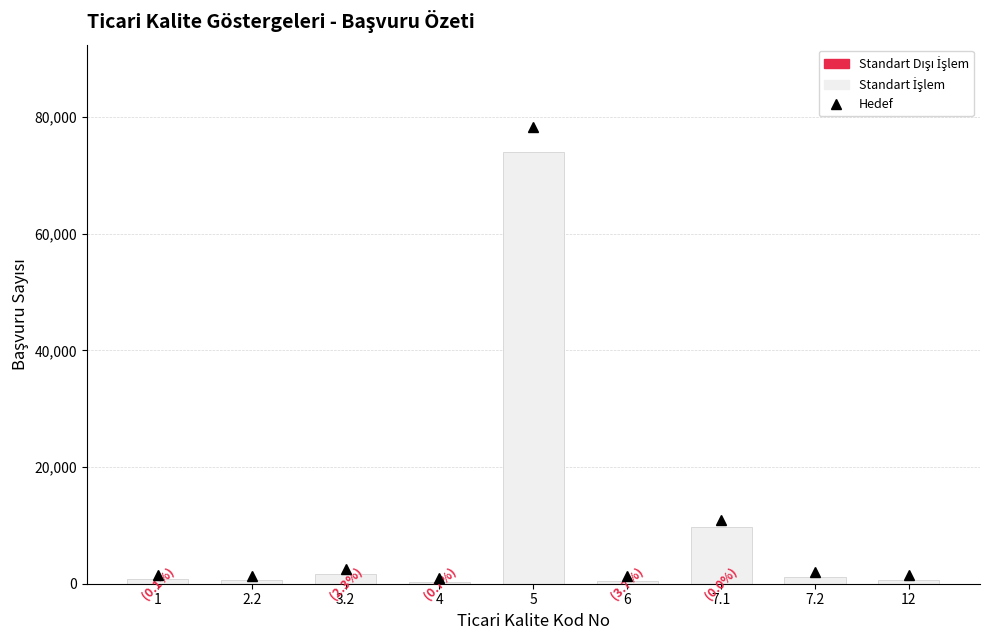

At which label does Standart İşlem reach its minimum?

4